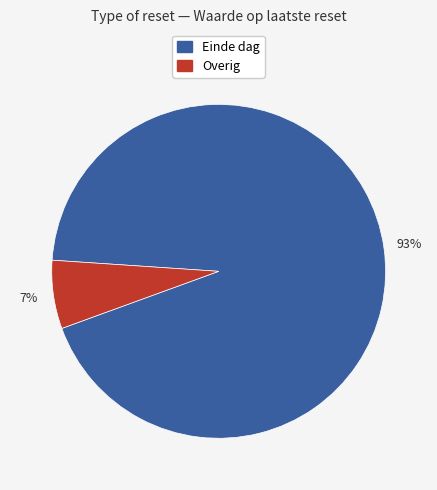

To the nearest percent, what is the average slice percentage?

50%